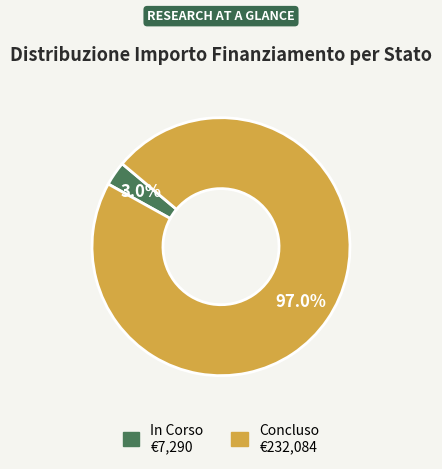

Which has a higher value, In Corso or Concluso?

Concluso